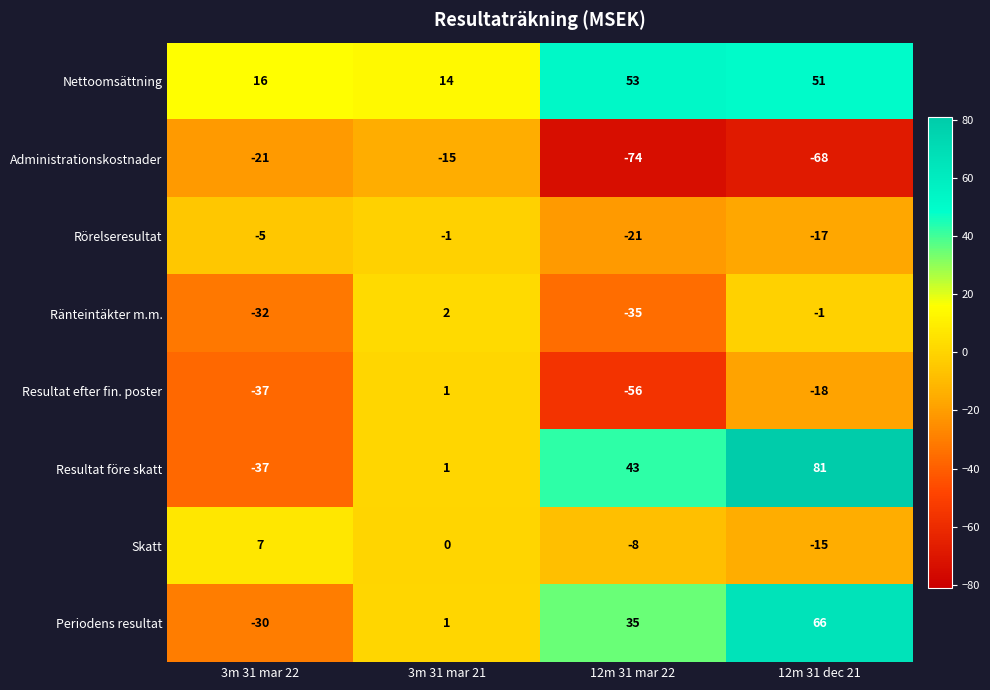

Is it true that Resultat före skatt equals 43 at 12m 31 mar 22?

True